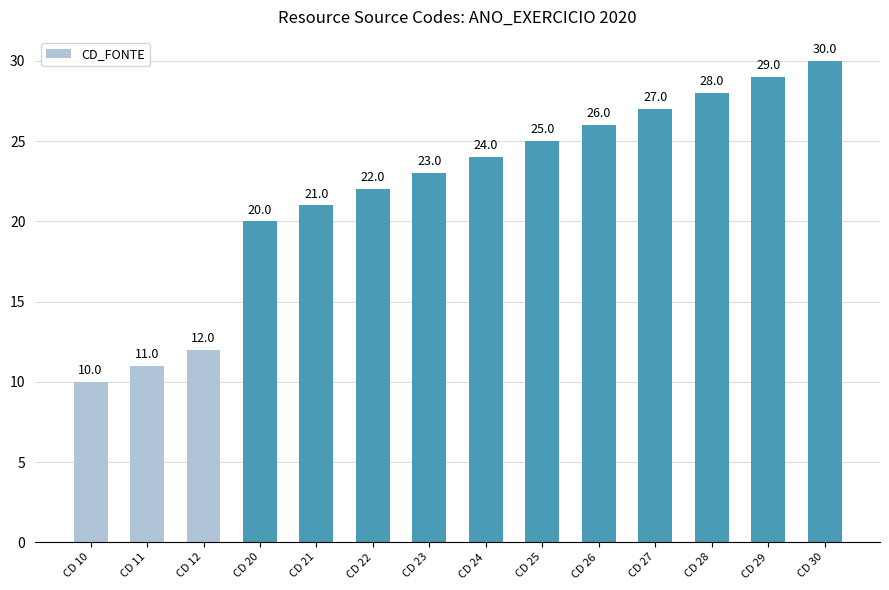

Rank the categories by value from highest to lowest.

CD 30, CD 29, CD 28, CD 27, CD 26, CD 25, CD 24, CD 23, CD 22, CD 21, CD 20, CD 12, CD 11, CD 10